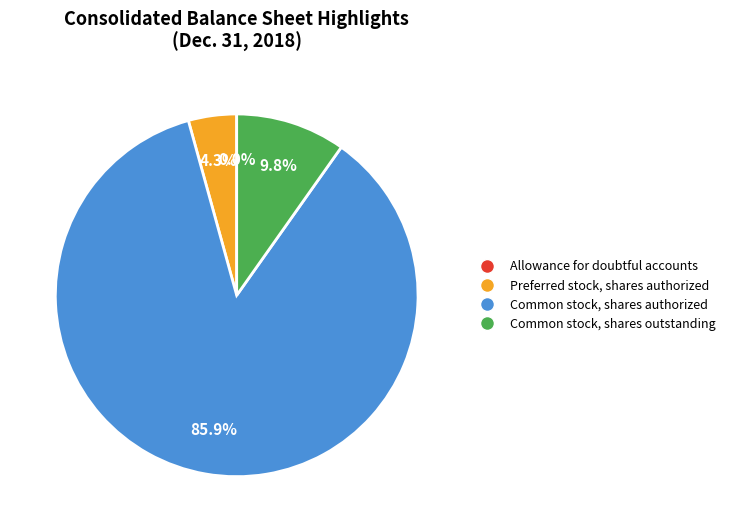

Is there any slice that represents more than half of the pie?

Yes